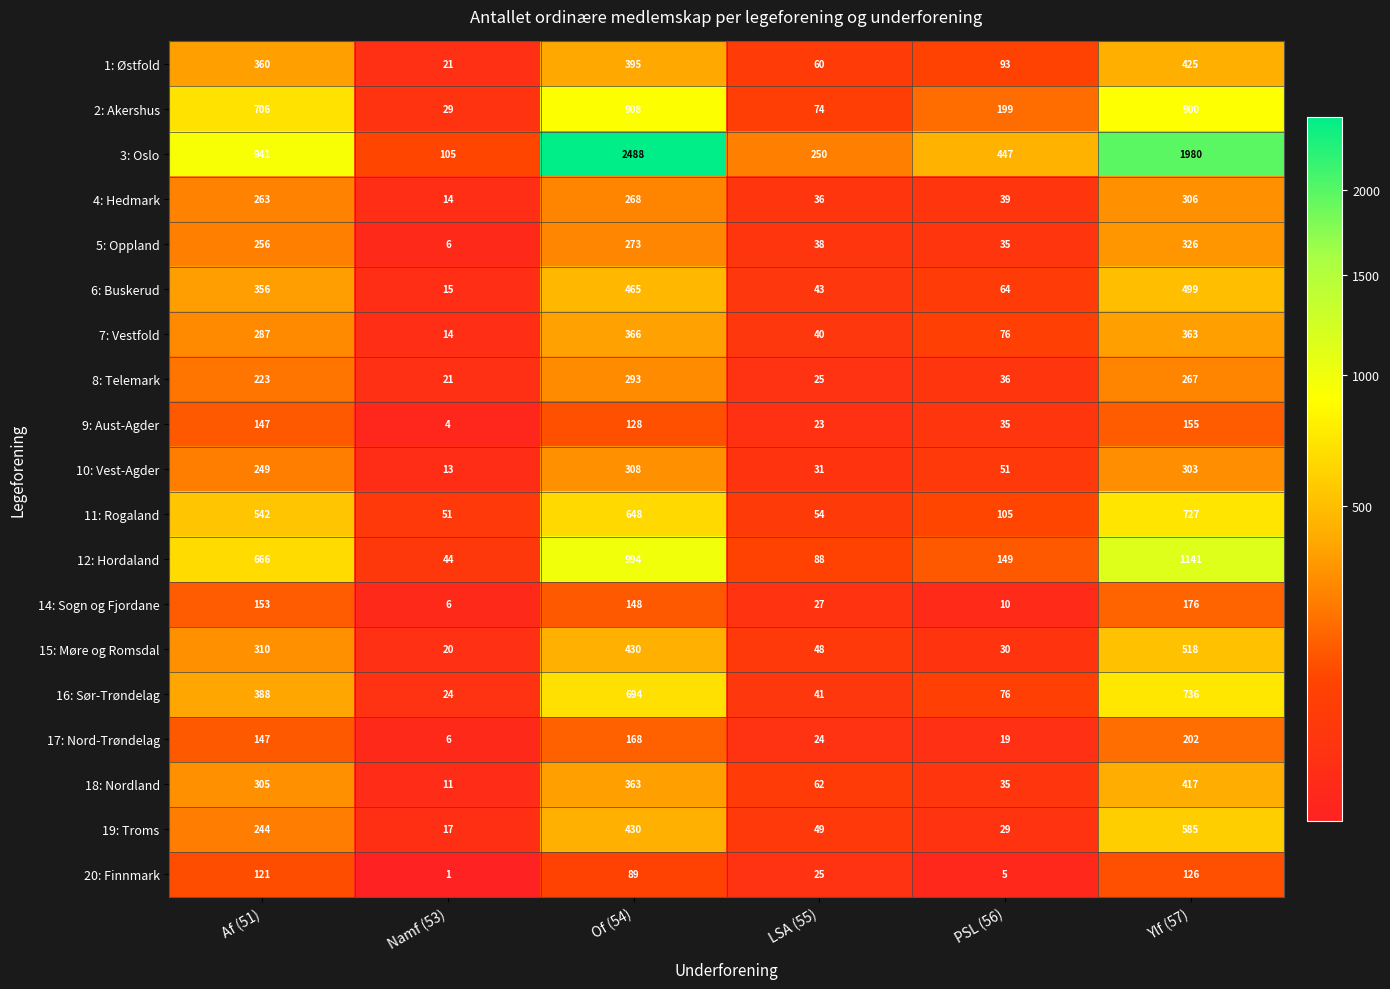

Where is 10: Vest-Agder nearest to the value 160?

Af (51)